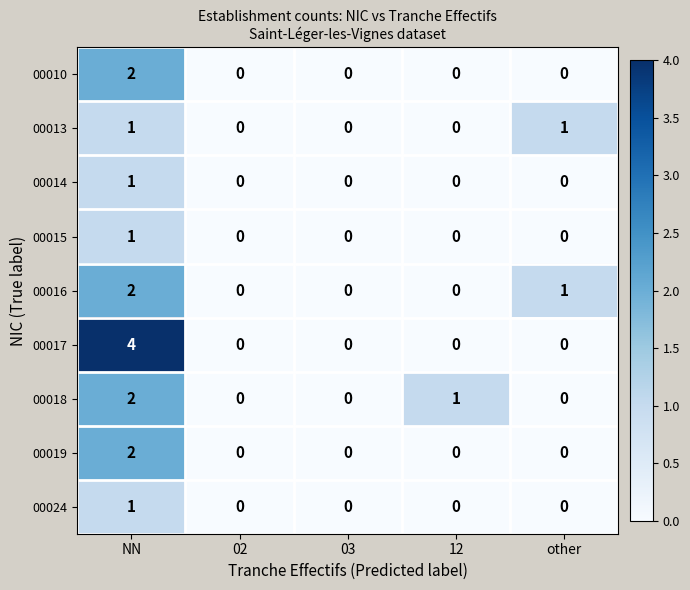

How many 00010 values are between 0 and 1?

4